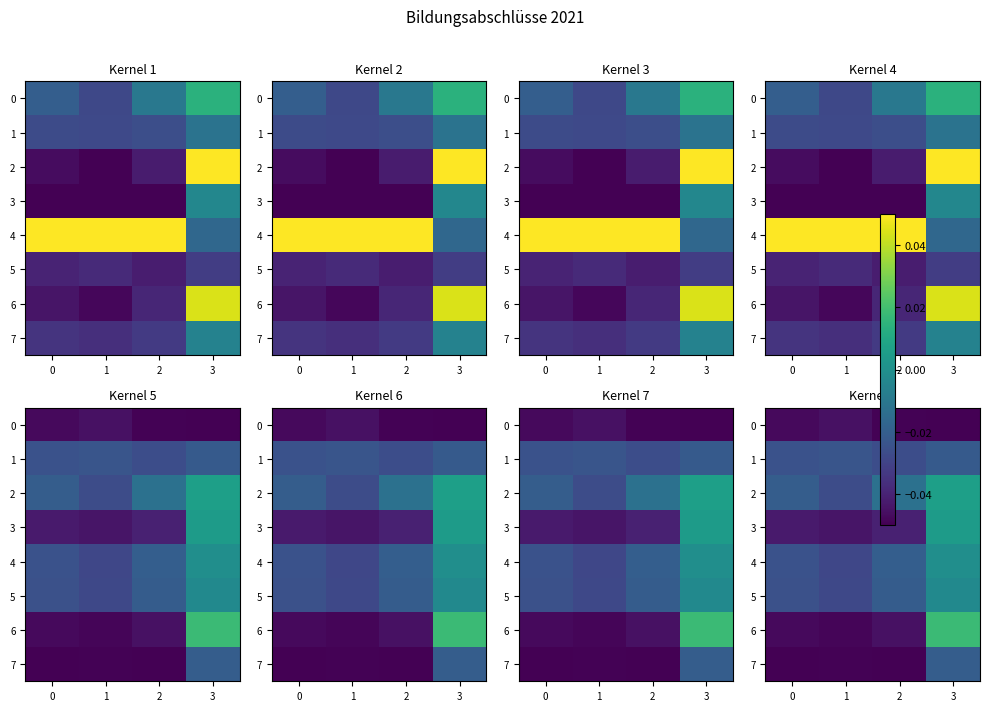

At 0, list the series in order from smallest to largest.

7, 0, 6, 3, 5, 4, 1, 2